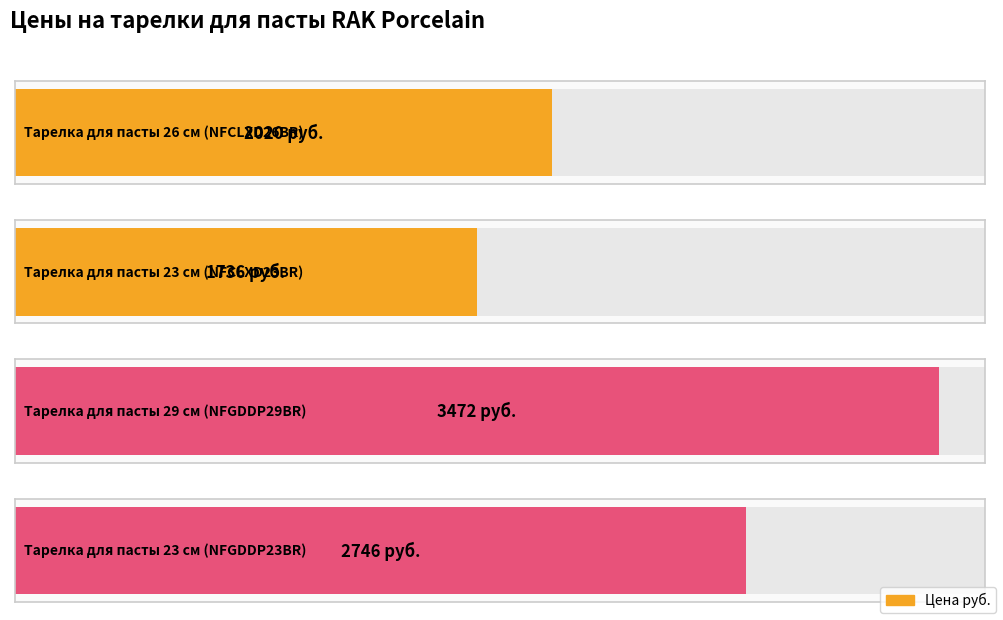

How many data points are less than 2746?

2